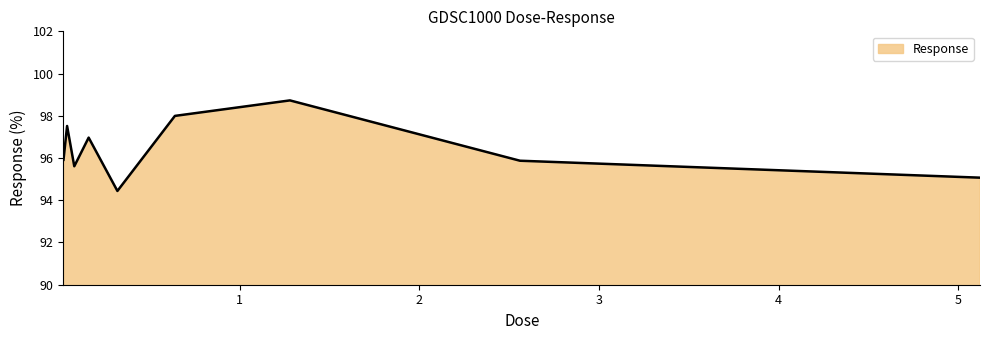

What is the smallest value displayed?

94.4